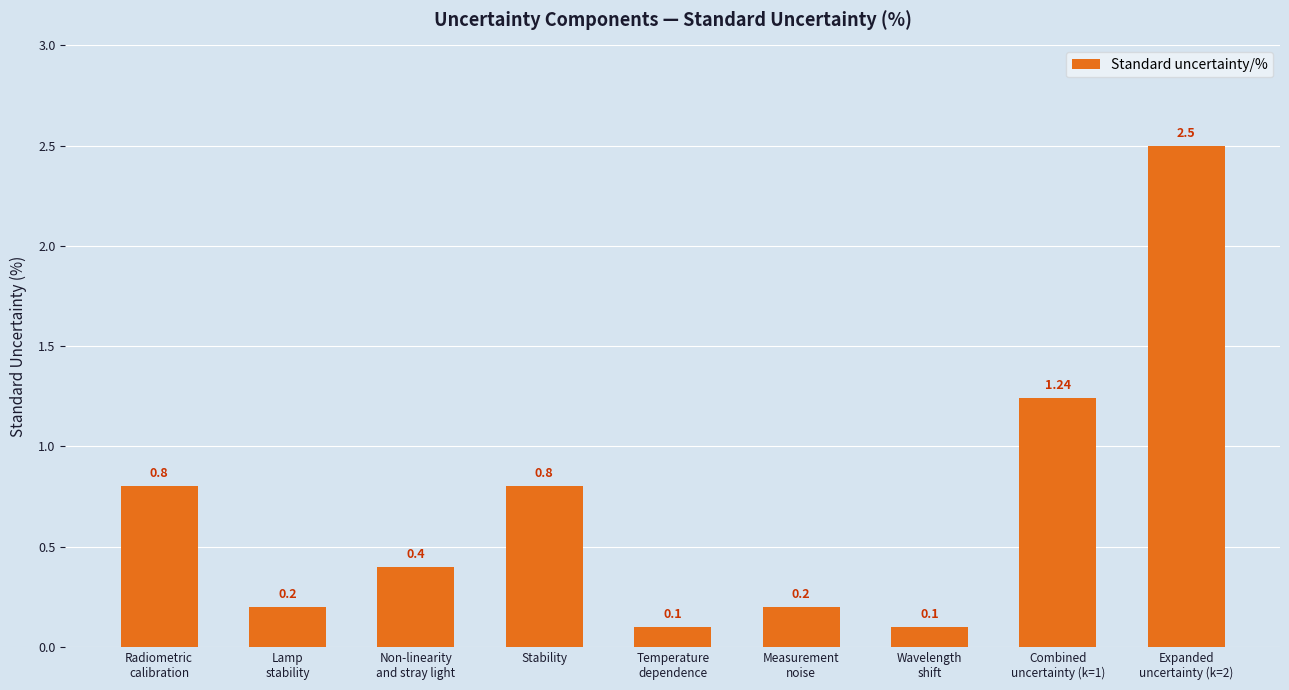

The chart shows a value of 0.1 at Lamp
stability. True or false?

False